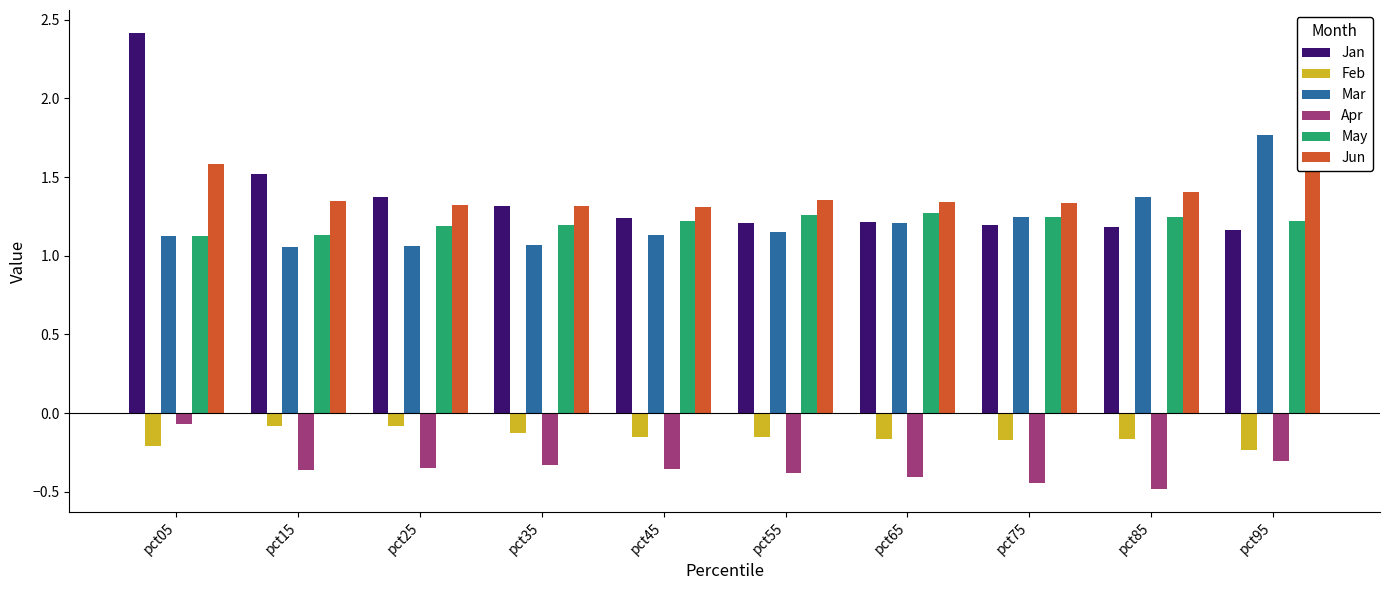

What is the greatest value displayed?

2.4